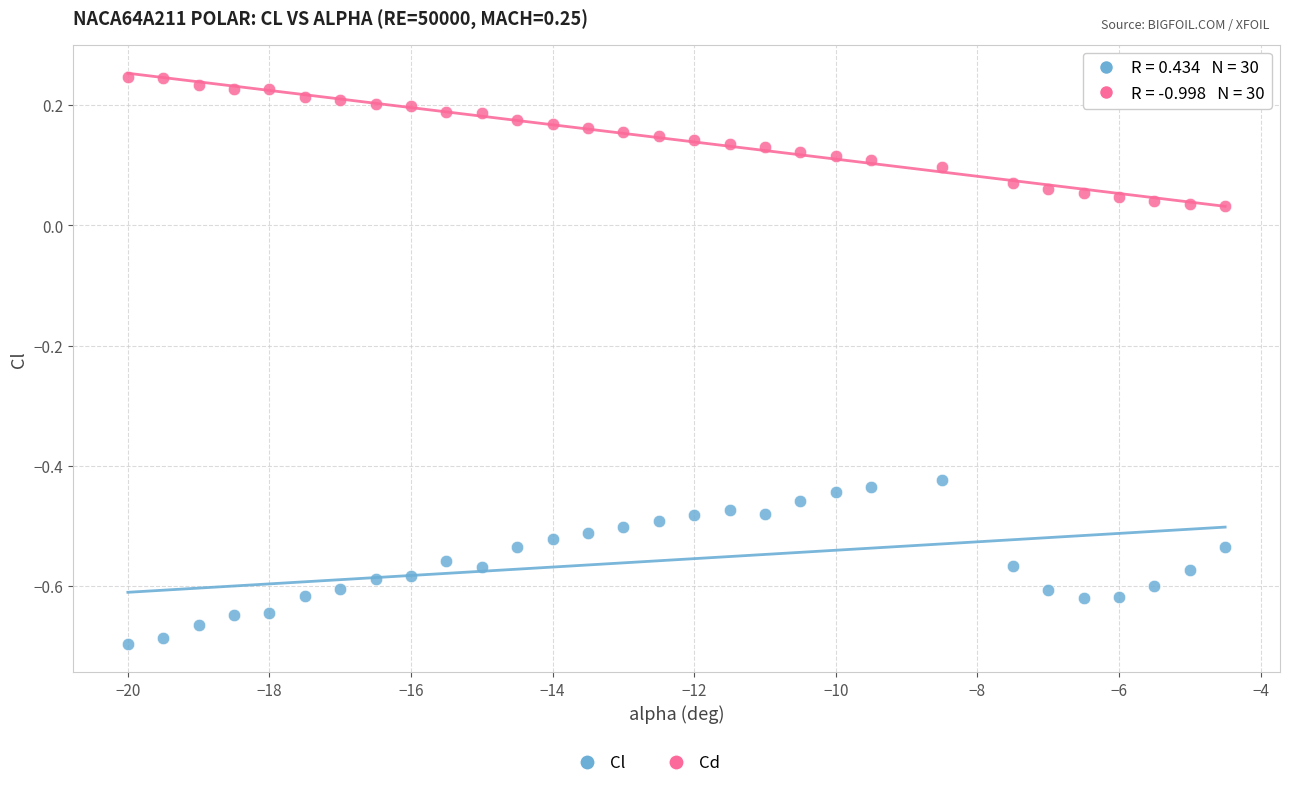

Across all data points, what is the range of Y values (max minus min)?

0.9